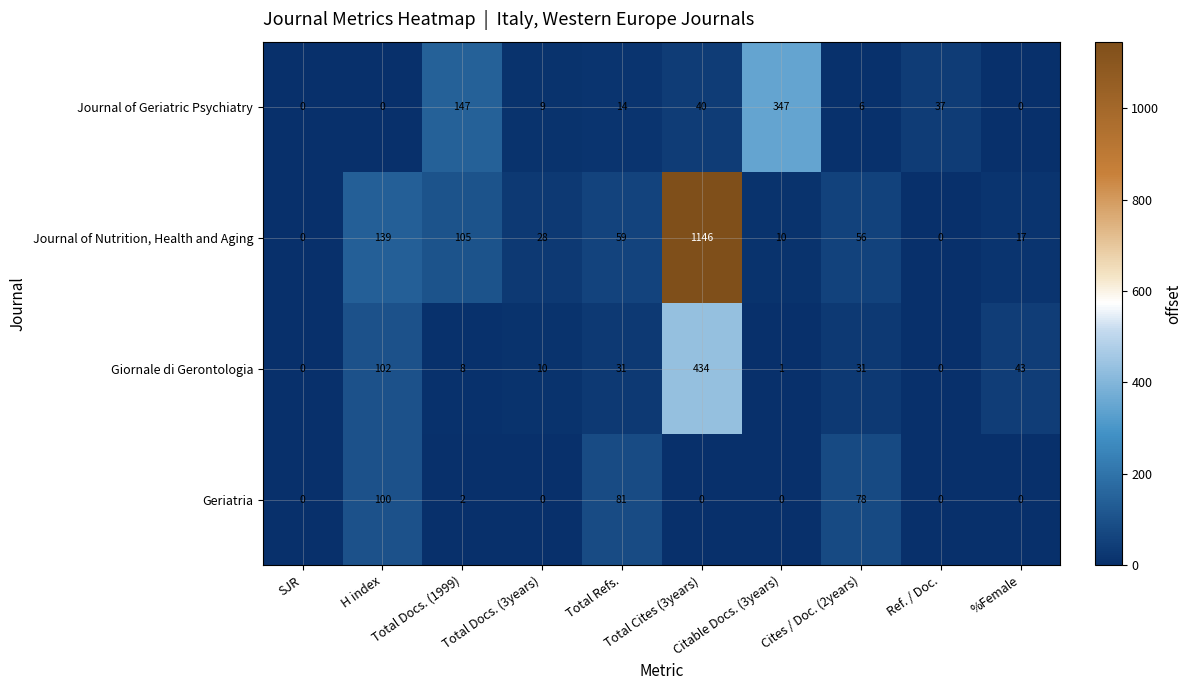

At Cites / Doc. (2years), list the series in order from smallest to largest.

Journal of Geriatric Psychiatry, Giornale di Gerontologia, Journal of Nutrition, Health and Aging, Geriatria